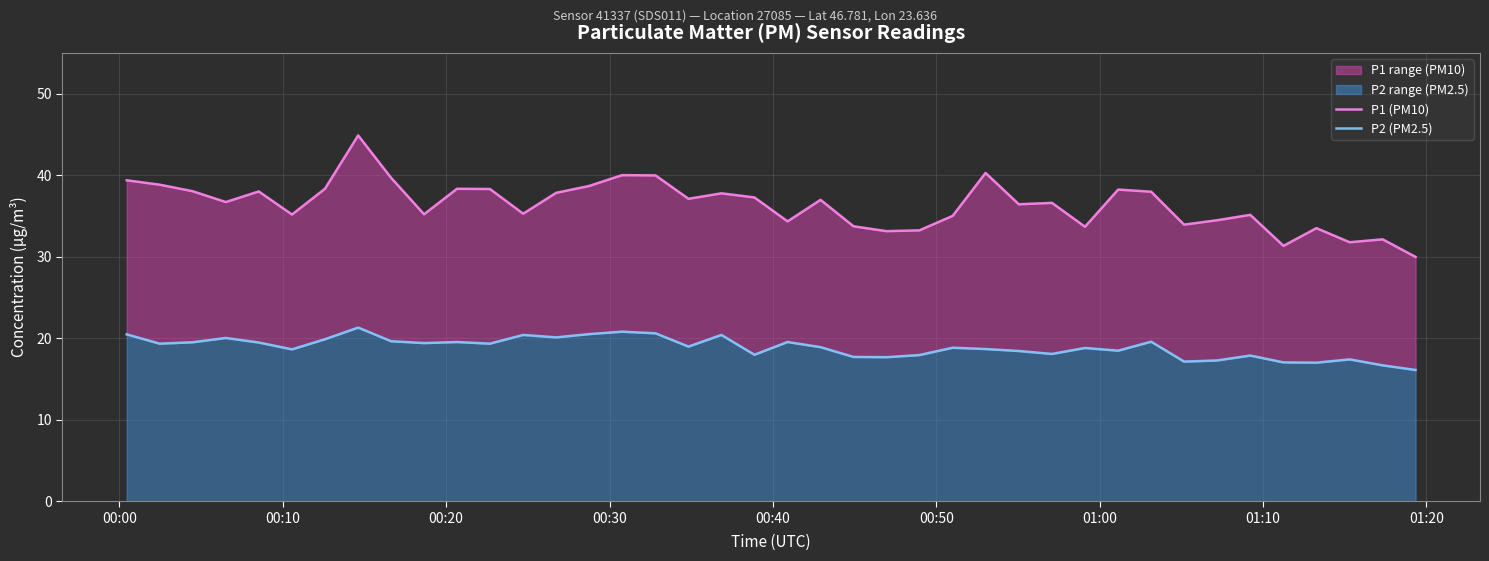

Is the value of P1 (PM10) at 24 greater than the value of P2 (PM2.5) at 11?

Yes